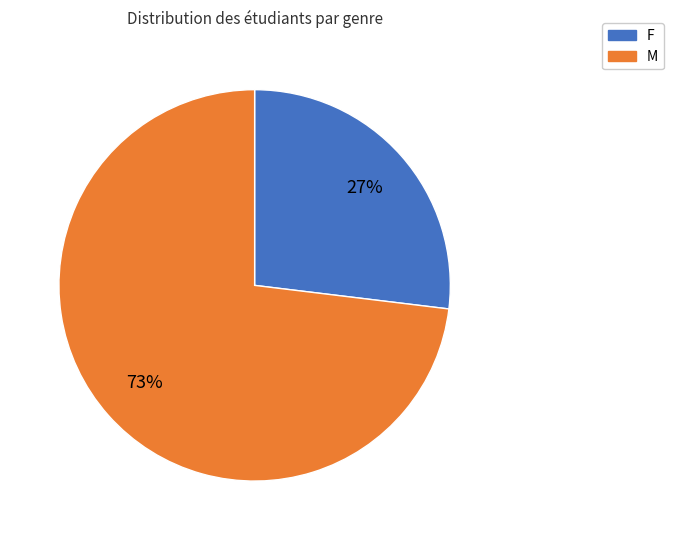

Count the number of slices in the pie.

2